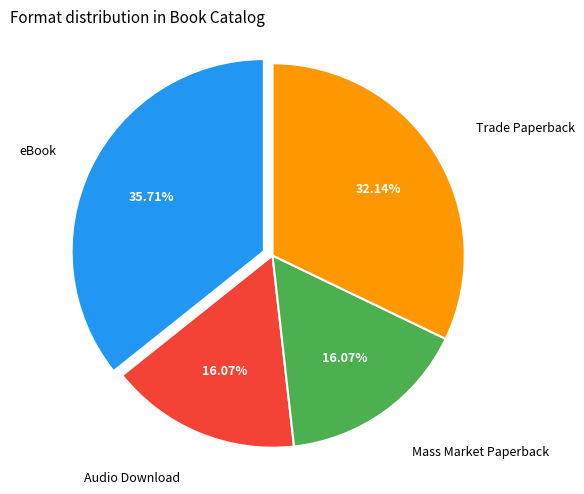

Is there any slice that represents more than half of the pie?

No